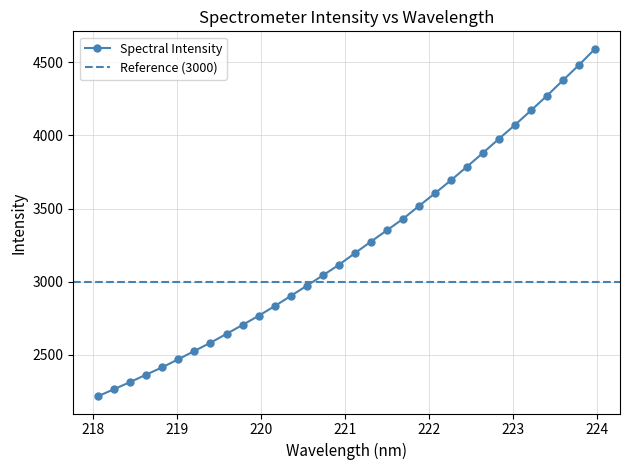

The value at 219.0156 is 2470.3. True or false?

True